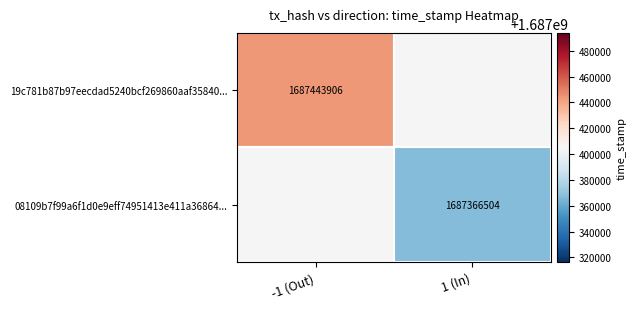

Is it true that 19c781b87b97eecdad5240bcf269860aaf35840... equals 3020902118 at -1 (Out)?

False